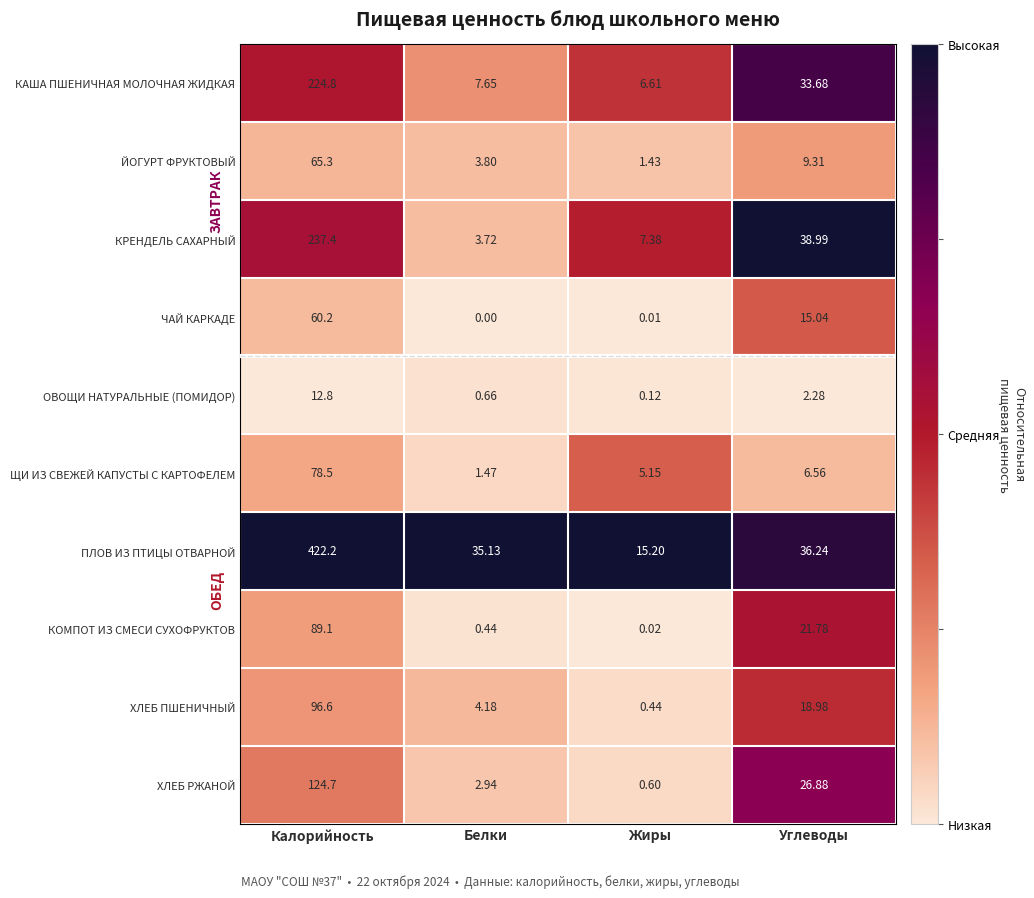

List the series in order of their peak value, highest first.

ПЛОВ ИЗ ПТИЦЫ ОТВАРНОЙ, КРЕНДЕЛЬ САХАРНЫЙ, КАША ПШЕНИЧНАЯ МОЛОЧНАЯ ЖИДКАЯ, ХЛЕБ РЖАНОЙ, ХЛЕБ ПШЕНИЧНЫЙ, КОМПОТ ИЗ СМЕСИ СУХОФРУКТОВ, ЩИ ИЗ СВЕЖЕЙ КАПУСТЫ С КАРТОФЕЛЕМ, ЙОГУРТ ФРУКТОВЫЙ, ЧАЙ КАРКАДЕ, ОВОЩИ НАТУРАЛЬНЫЕ (ПОМИДОР)